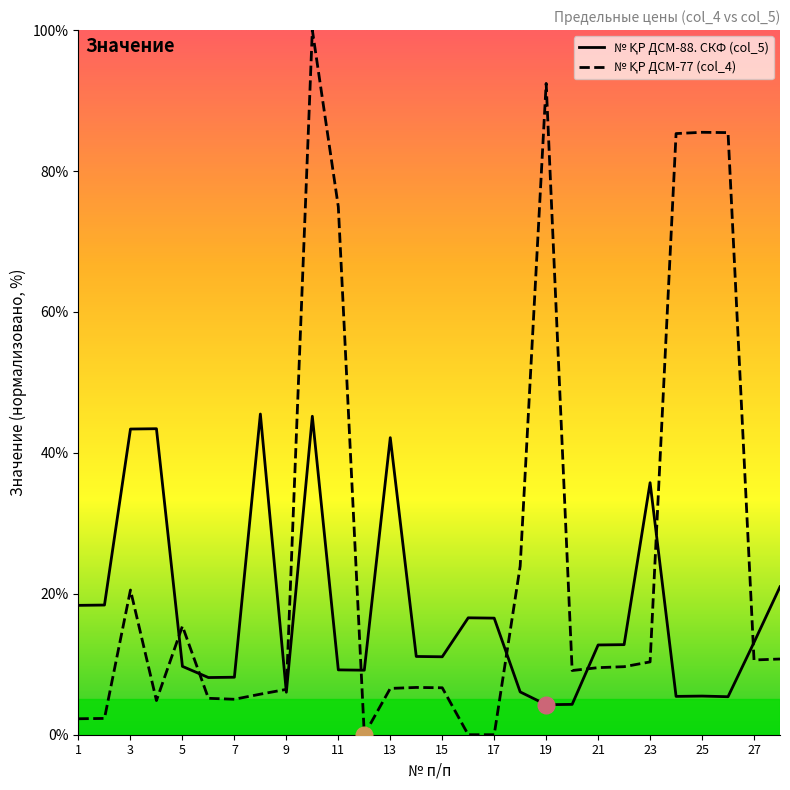

What is the maximum value shown in the chart?

100.0